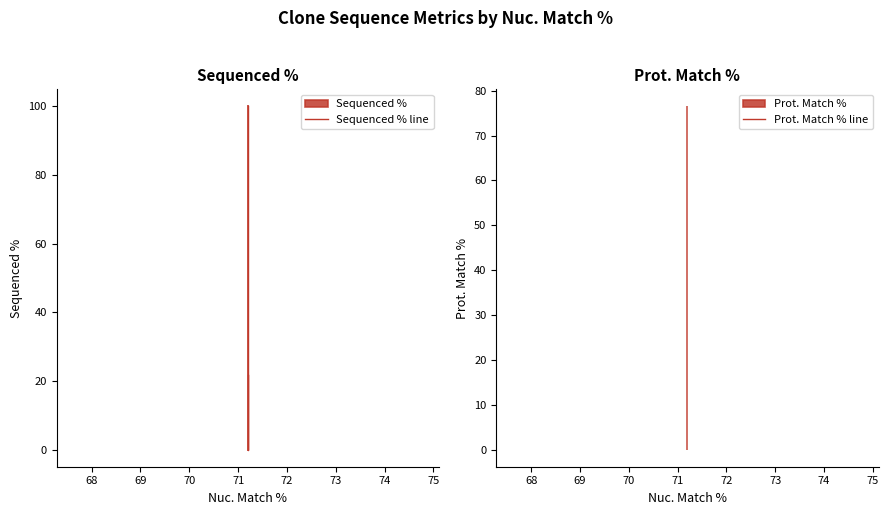

Reading left to right, list all the values displayed in this chart.

Sequenced % line: 100.0	0.0	21.6
Prot. Match % line: 76.5	76.5	76.5